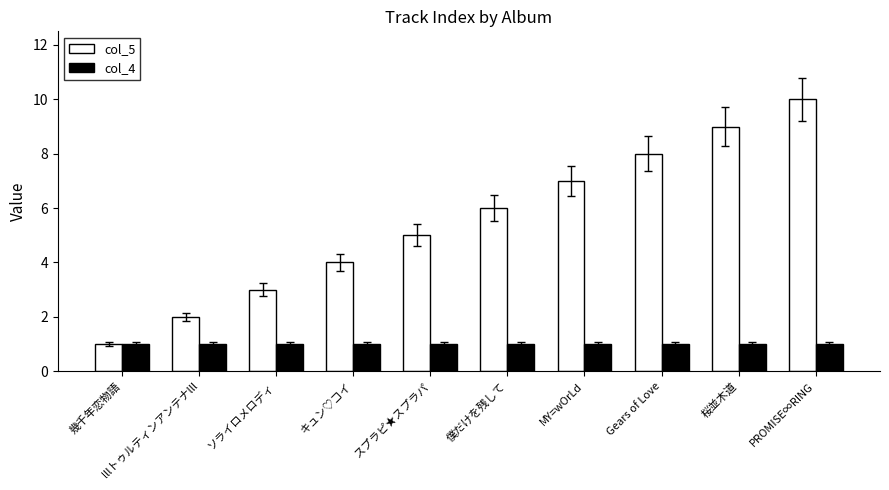

What is the label of the 1st bar from the left?

幾千年恋物語